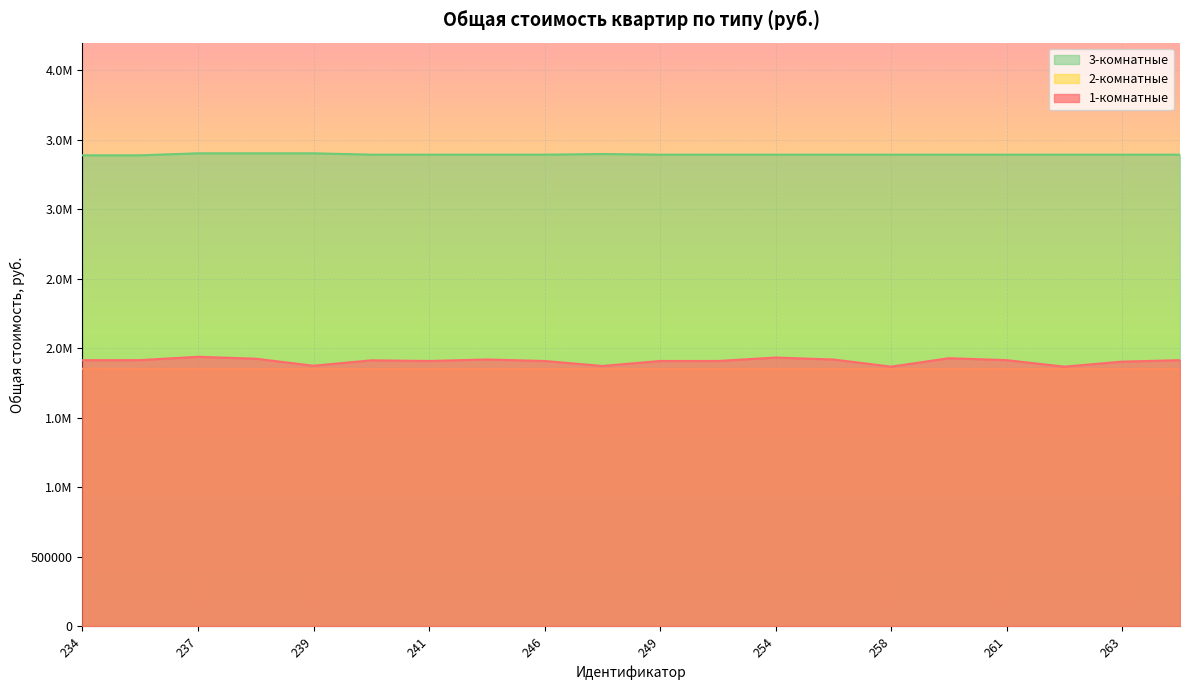

What are all the series names shown in the legend?

3-комнатные, 2-комнатные, 1-комнатные